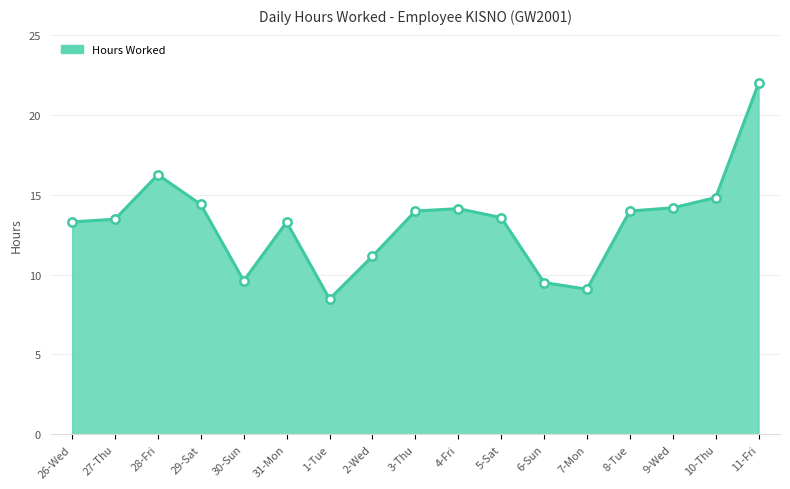

What is the sum of all values?

225.0